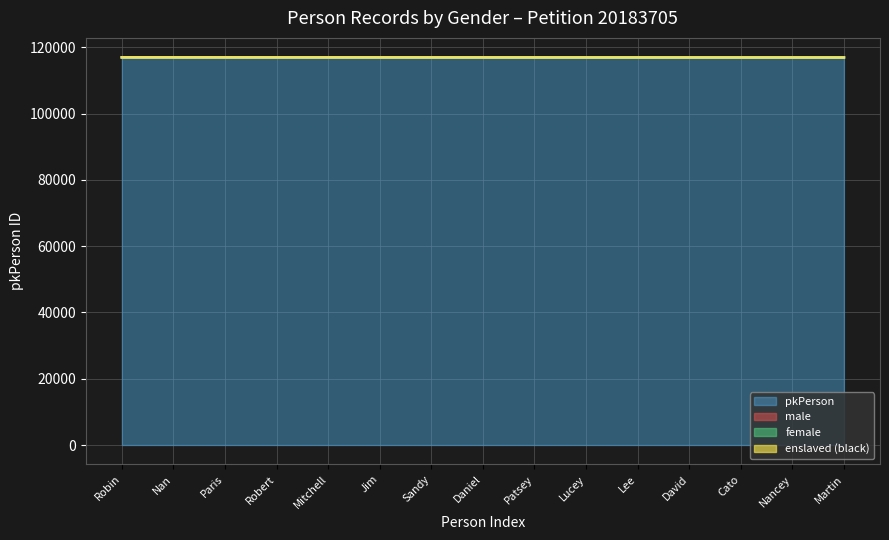

Count the number of values greater than 117037.

7